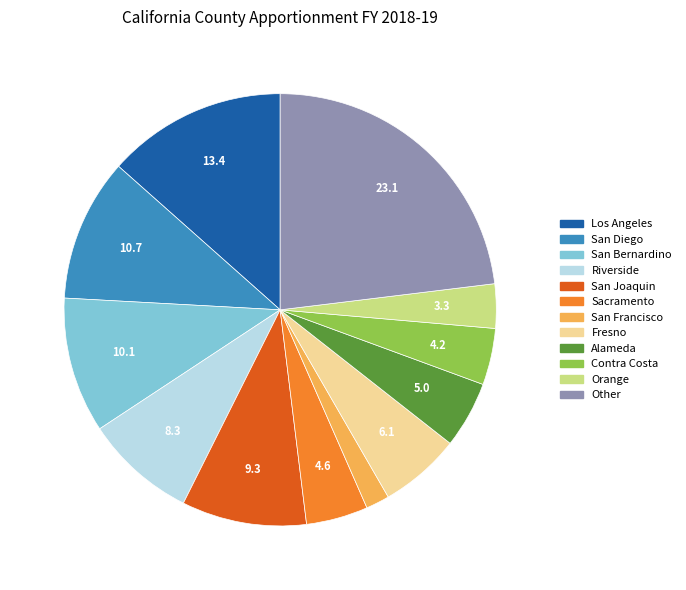

Do Contra Costa and San Diego together represent more than half of the pie?

No